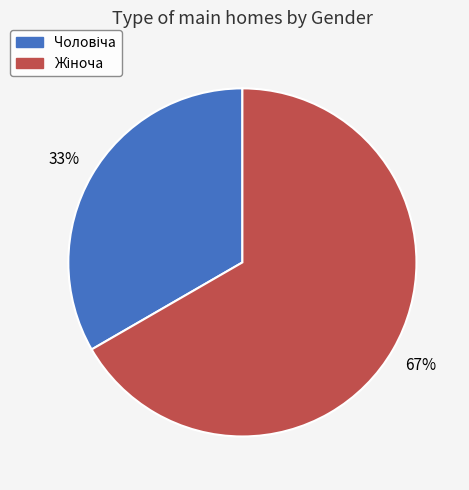

Is there any slice that represents more than half of the pie?

Yes